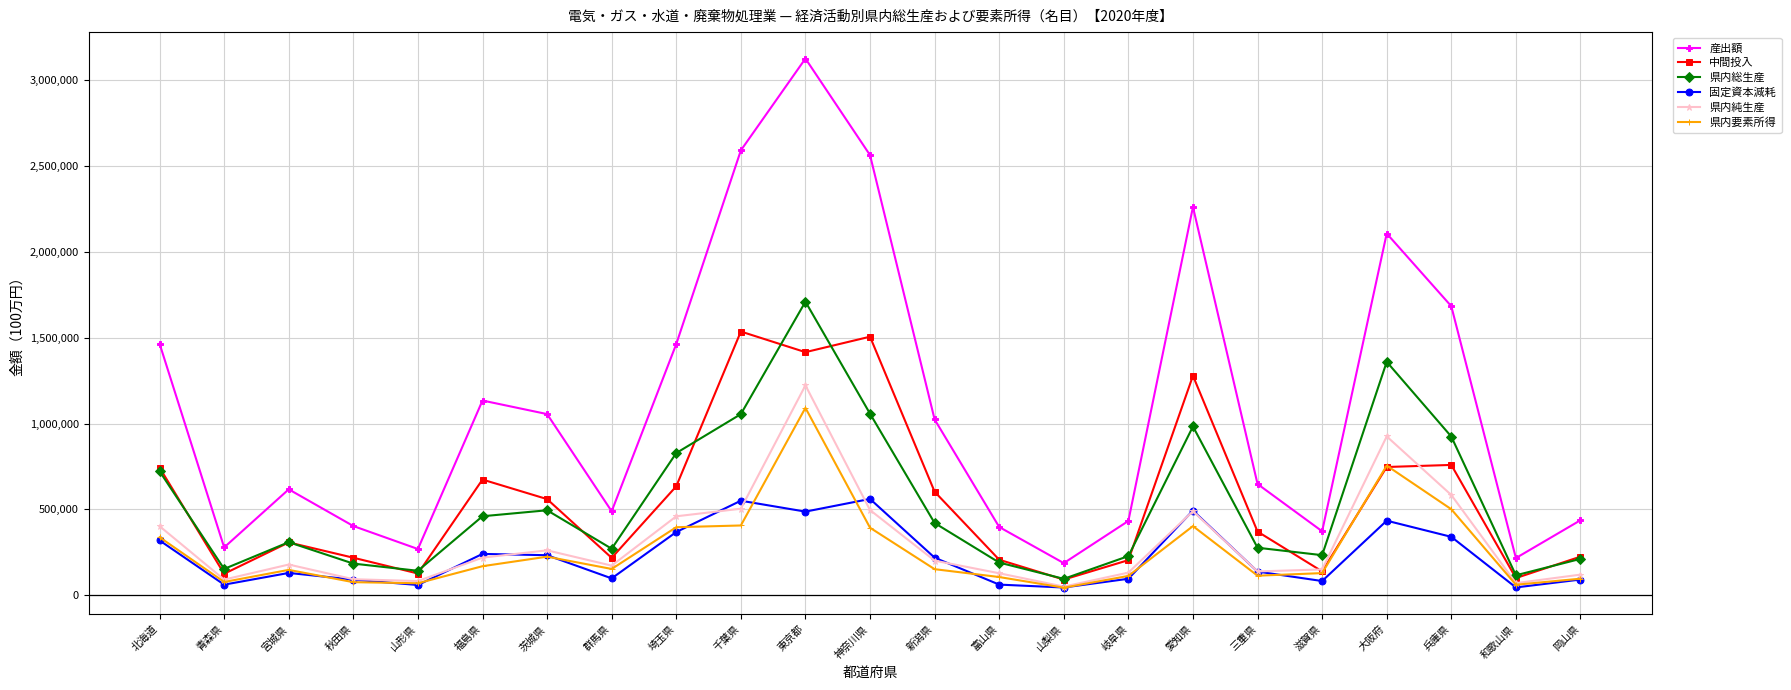

True or false: 県内純生産 has a value of 82790 at 山形県.

True